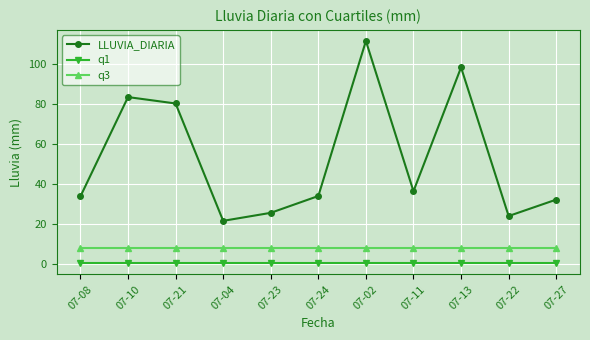

What position from the left is 07-24?

6